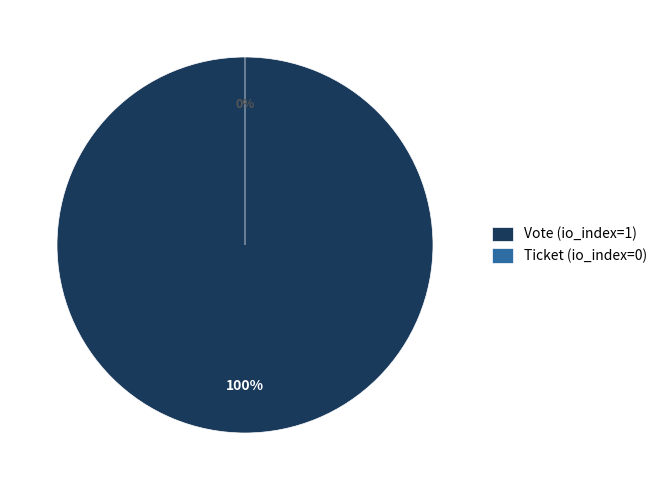

What is the change in value from Vote (io_index=1) to Ticket (io_index=0)?

-1